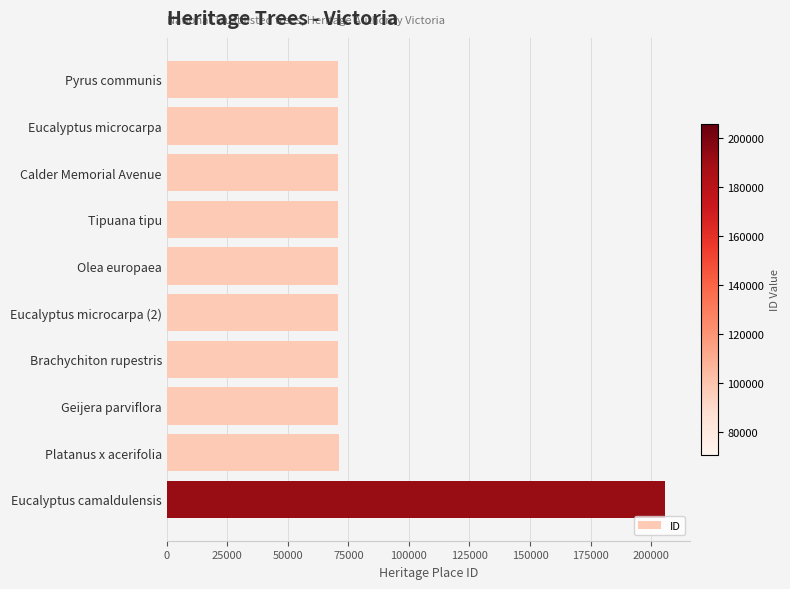

What is the label of the 10th bar from the top?

Eucalyptus camaldulensis